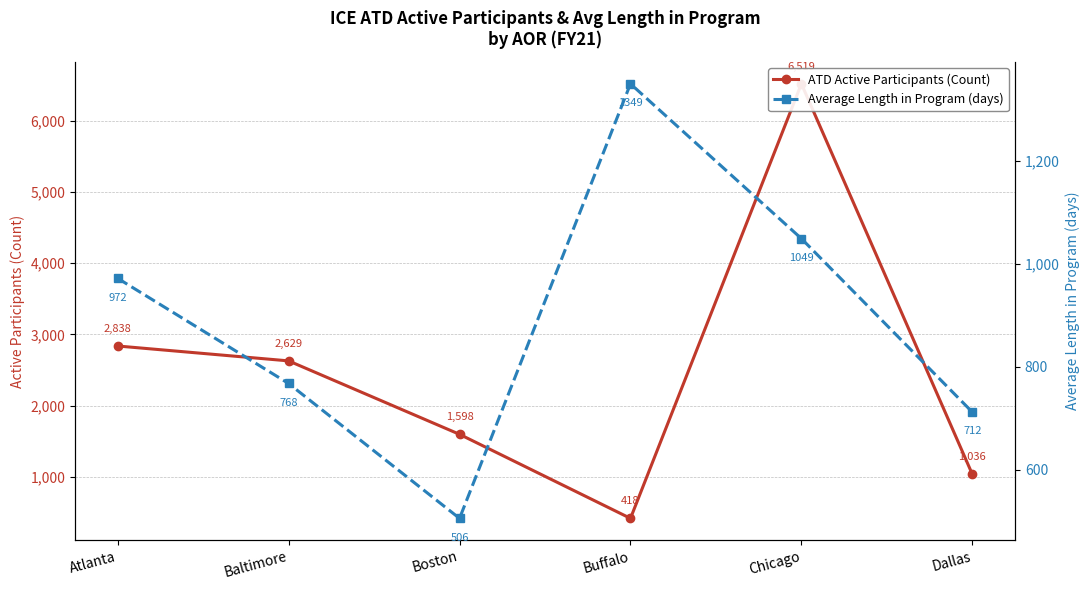

Reading left to right, what are all the values shown in this chart?

ATD Active Participants (Count): Atlanta=2838.0	Baltimore=2629.0	Boston=1598.0	Buffalo=418.0	Chicago=6519.0	Dallas=1036.0
Average Length in Program (days): Atlanta=971.7	Baltimore=767.5	Boston=505.7	Buffalo=1349.3	Chicago=1048.8	Dallas=711.9